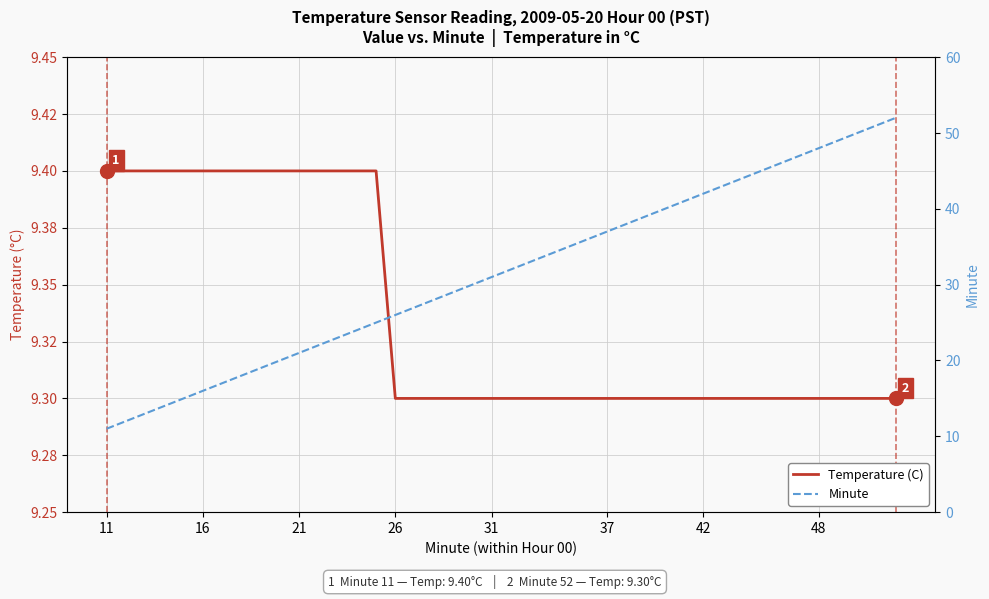

What is the lowest value of the Temperature (C) series?

9.3